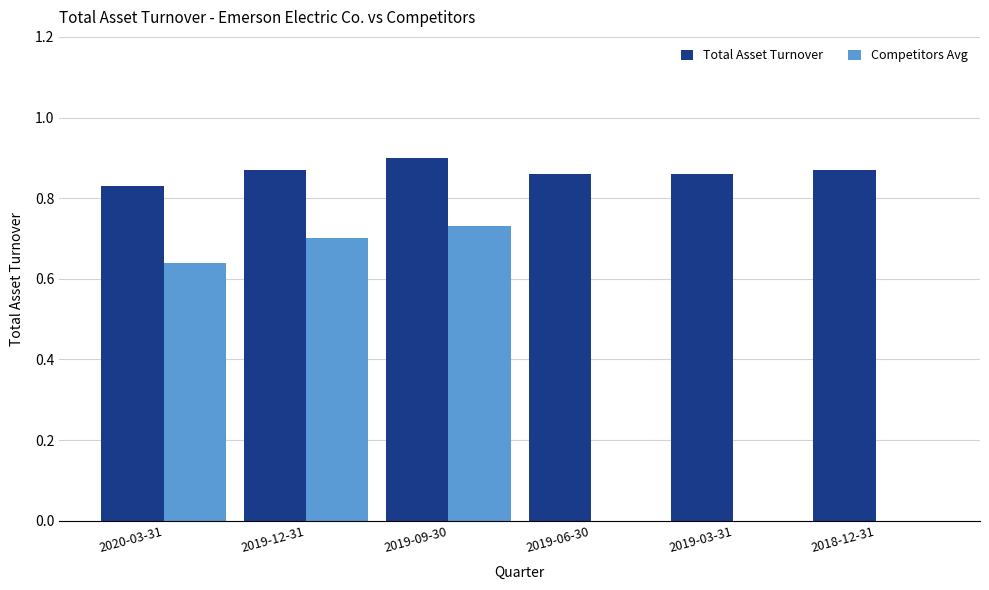

The value of Competitors Avg at 2019-09-30 is 0.7. True or false?

True